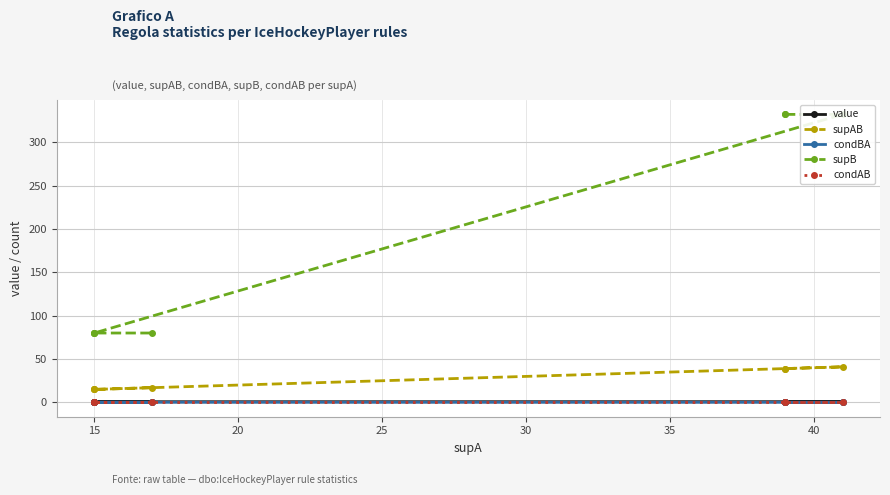

True or false: condBA and value cross at least once.

False